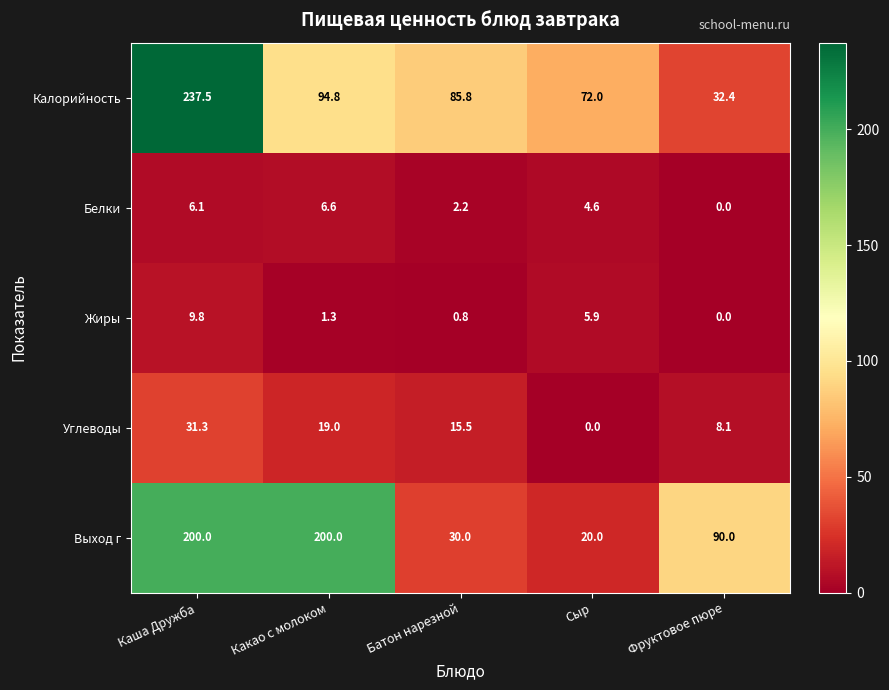

What is the total value across all series at Какао с молоком?

321.7